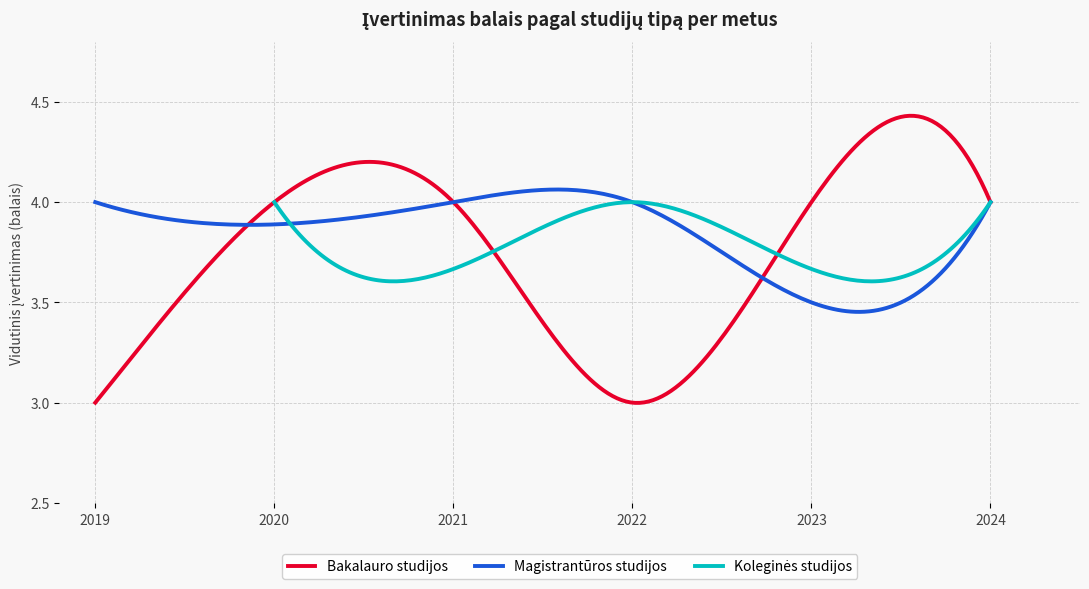

Is this an area chart (filled region under the line)?

No